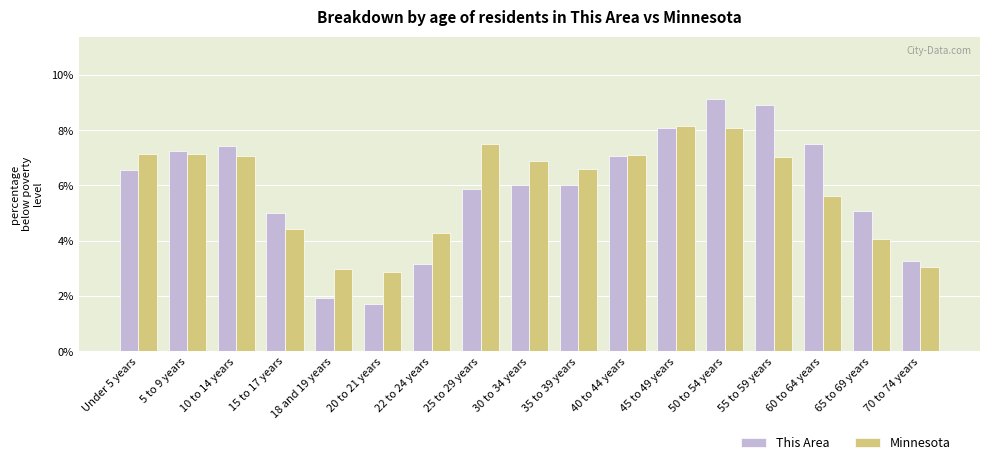

At which label does This Area reach its minimum?

20 to 21 years